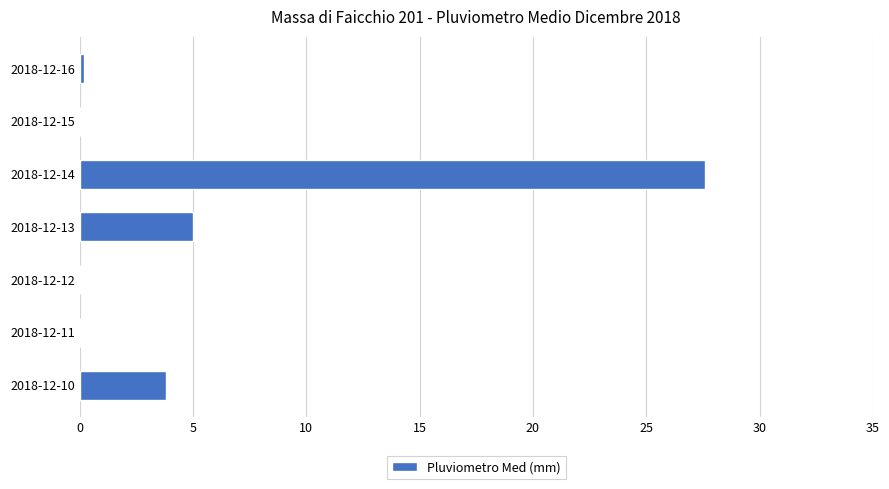

True or false: the data shows -14.3 at 2018-12-12.

False